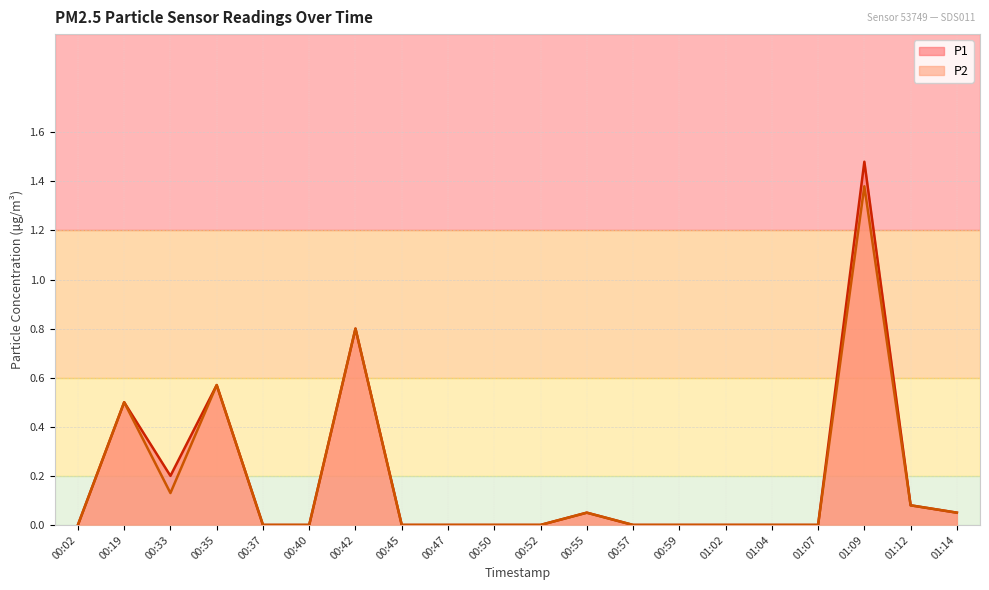

Is it true that P1 equals 0.0 at 00:47?

True